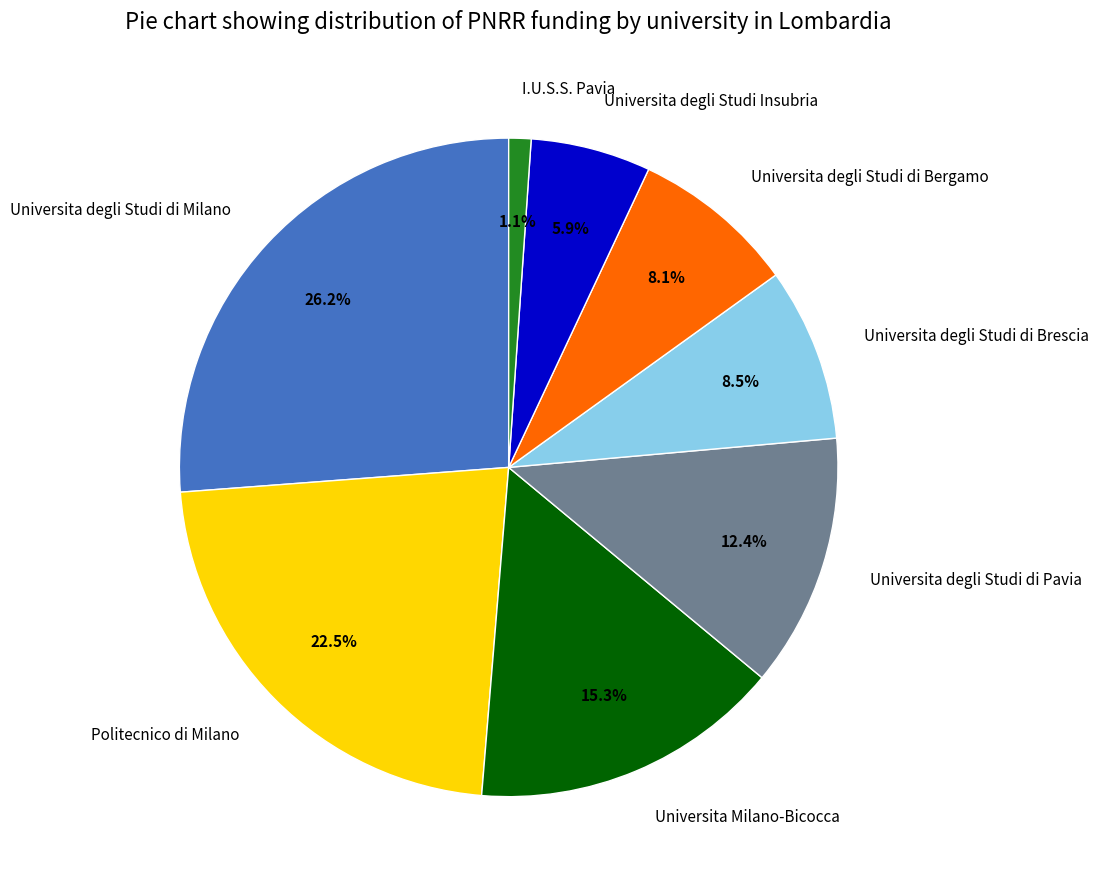

Approximately how many times larger is the value at Universita degli Studi di Milano compared to Universita Milano-Bicocca?

1.7